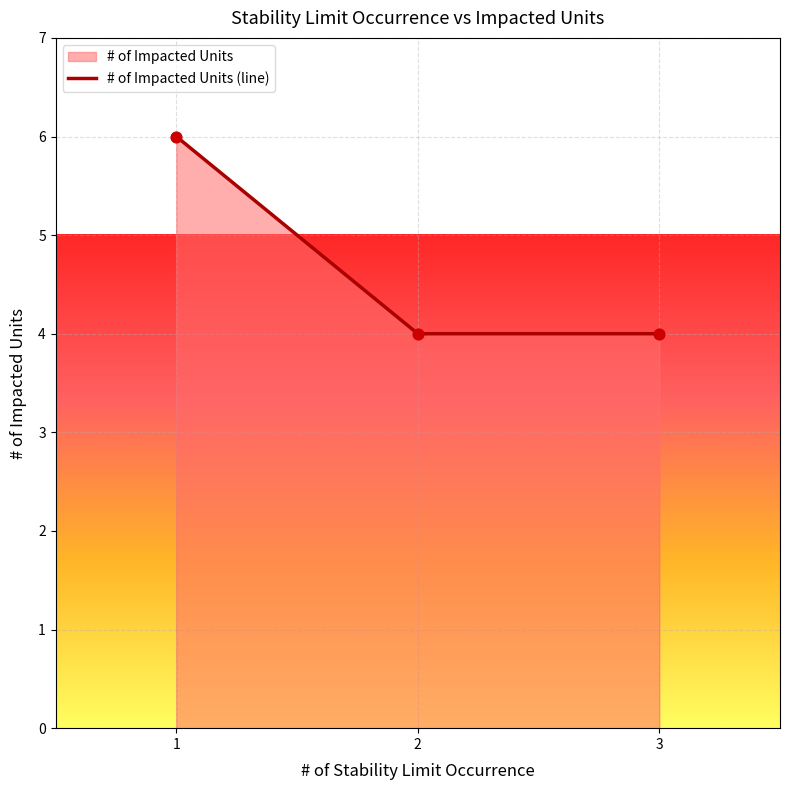

What is the ratio of the value at 3 to the value at 2?

1.0